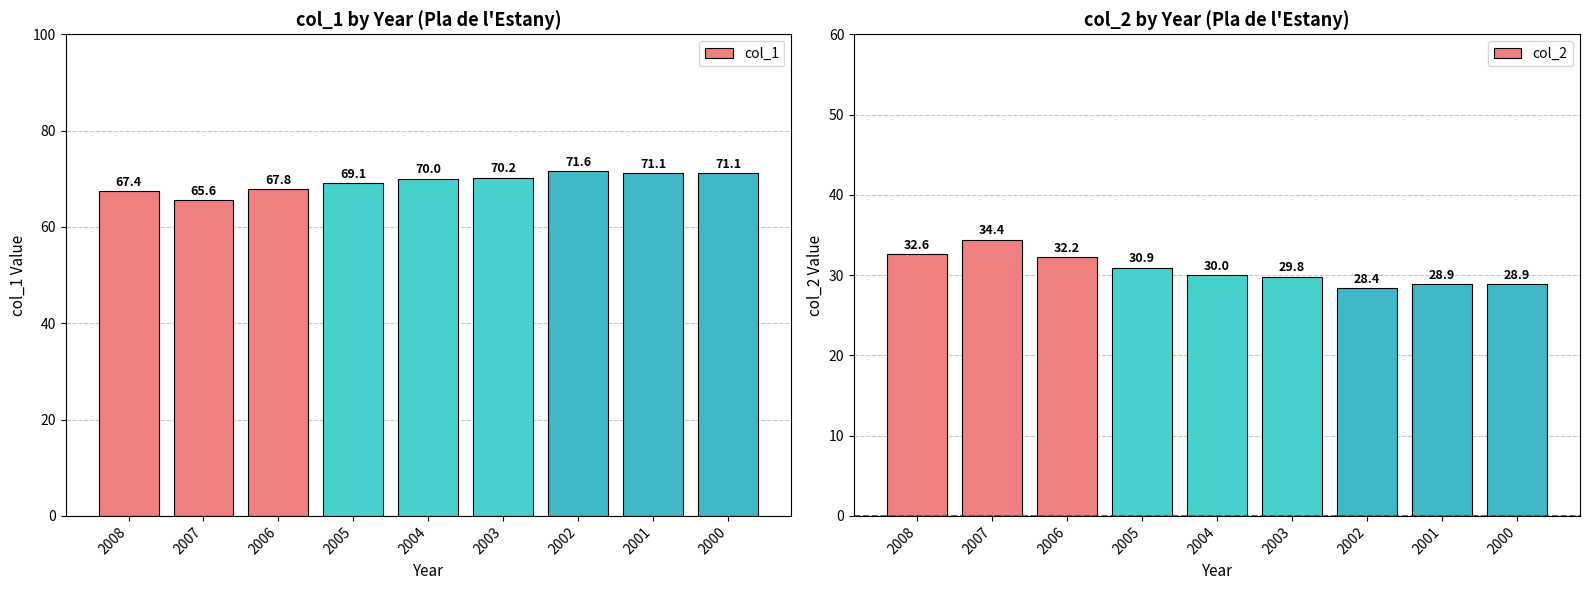

The col_1 series shows 30.7 at 2005. True or false?

False